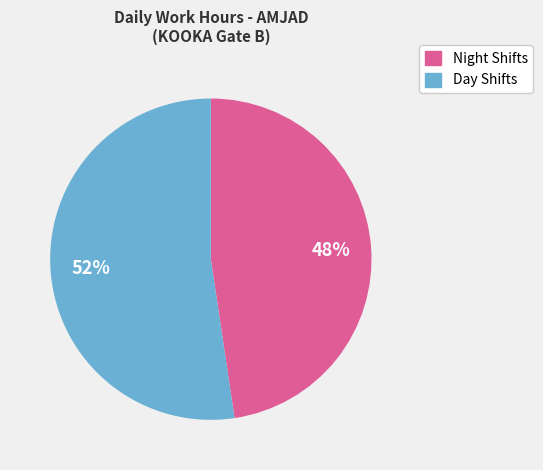

To the nearest percent, what is the average slice percentage?

50%